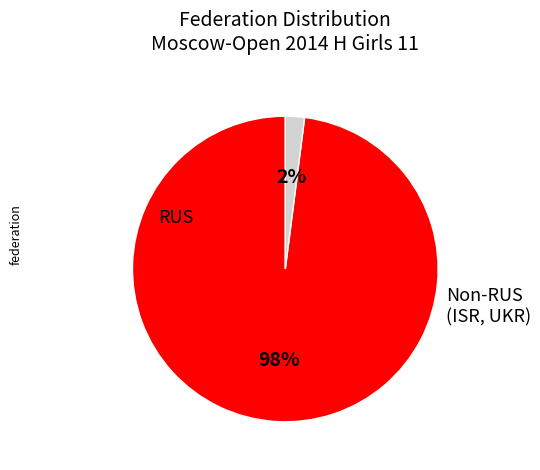

Is it true that Non-RUS is 2% of the pie?

True